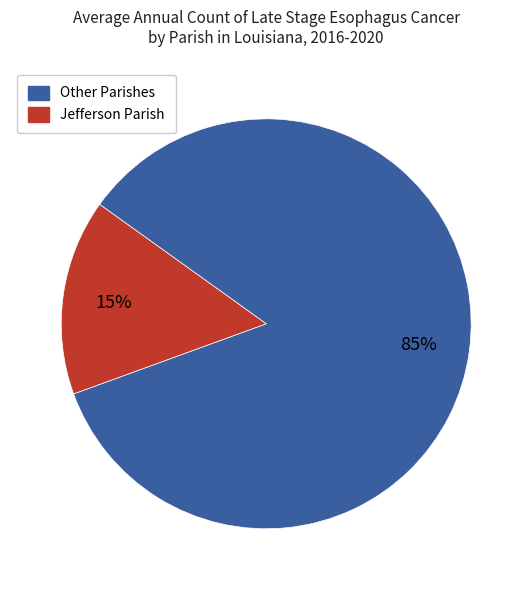

Is the sum of Other Parishes and Jefferson Parish greater than half?

Yes